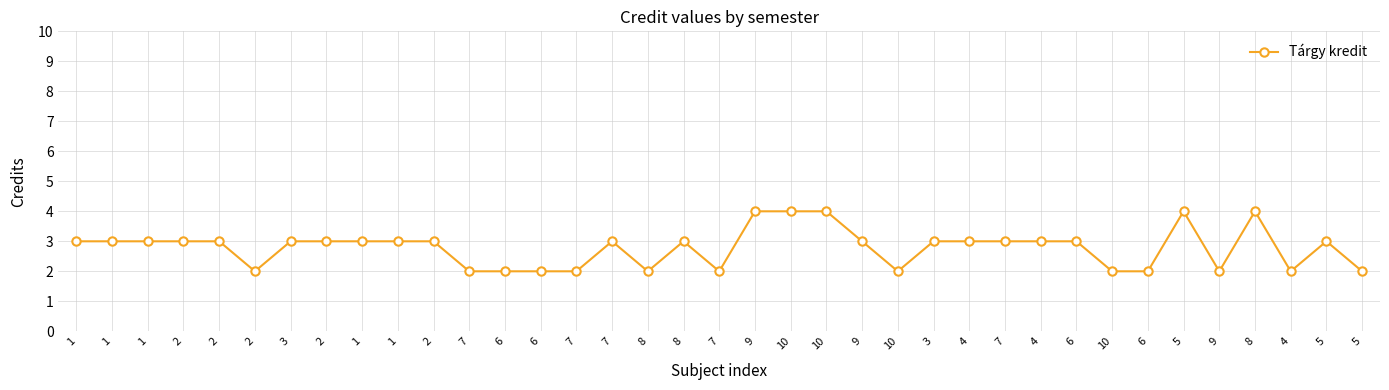

What is the smallest value displayed?

2